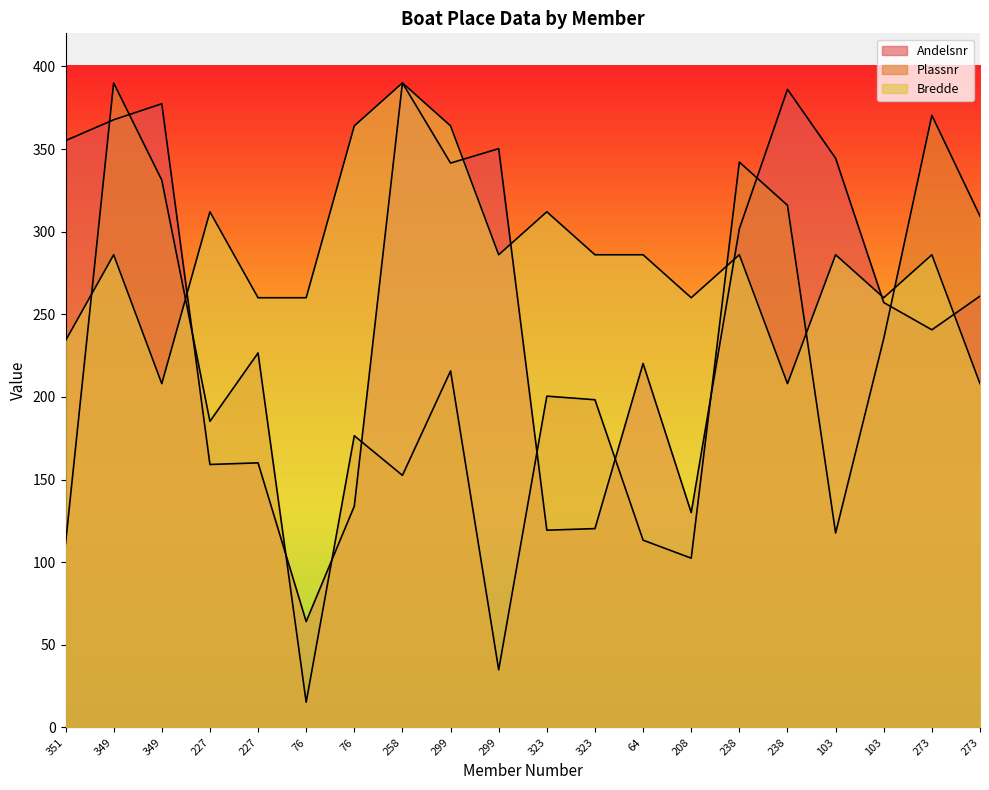

What is the total value across all series at 273?

897.0